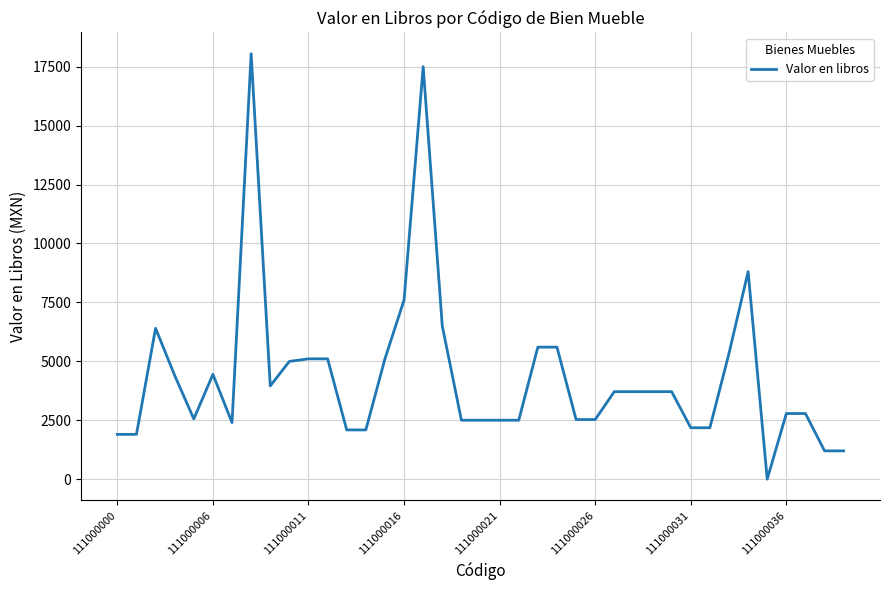

What is the difference between the maximum and minimum values?

18049.6